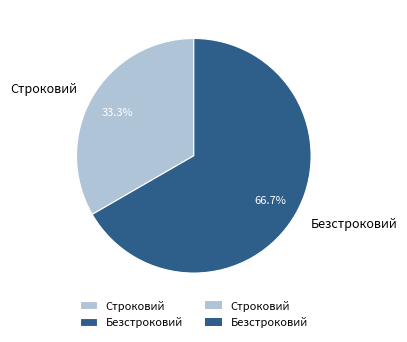

How many slices are in this pie chart?

2